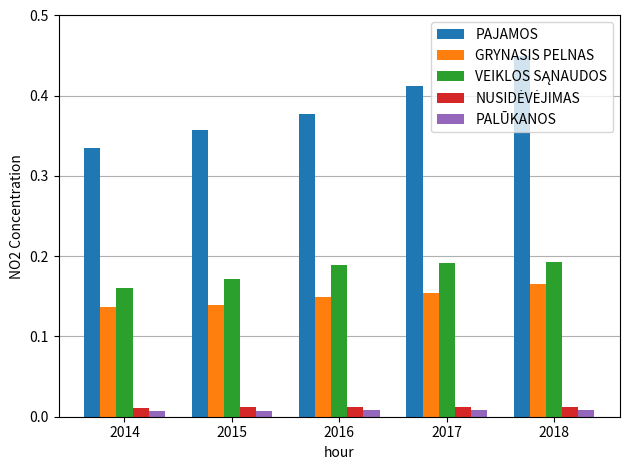

At which category is the sum across all series the highest?

2018